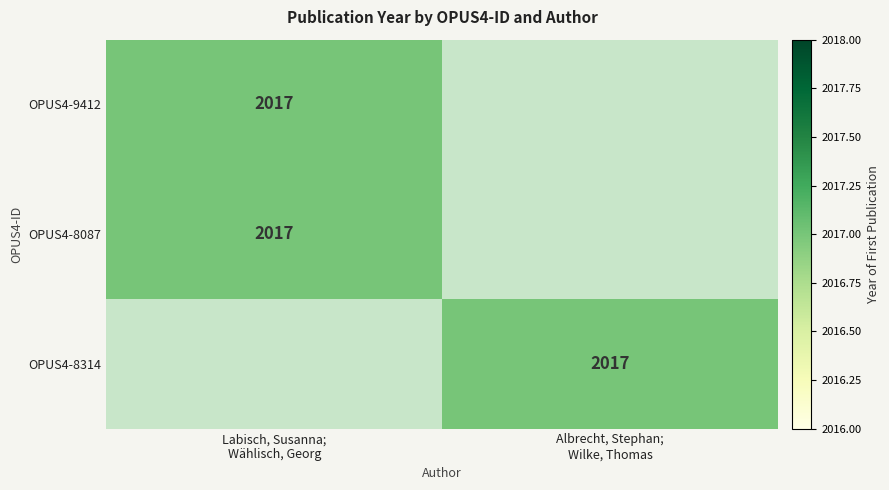

What is the greatest value displayed?

2017